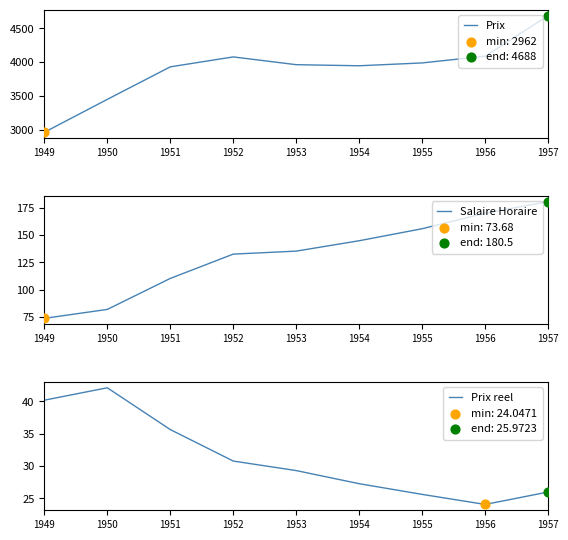

Is the value of Prix reel at 1953 greater than the value of Salaire Horaire at 1954?

No